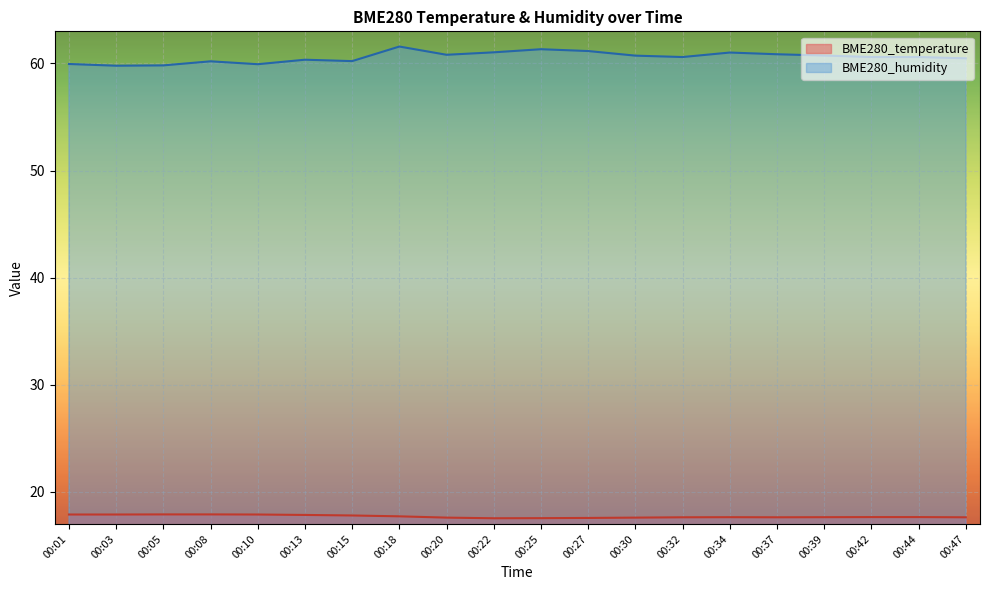

At which category does BME280_temperature reach its first local peak?

00:34